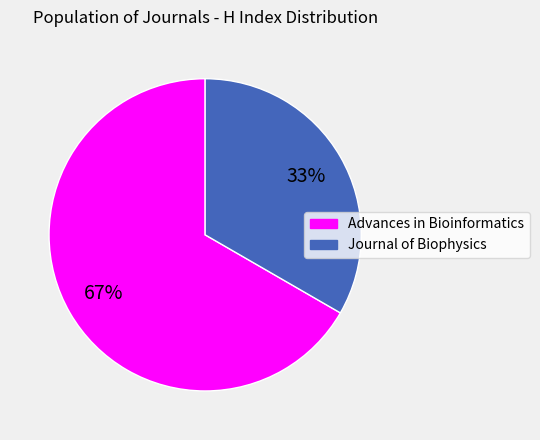

How many slices are in this pie chart?

2